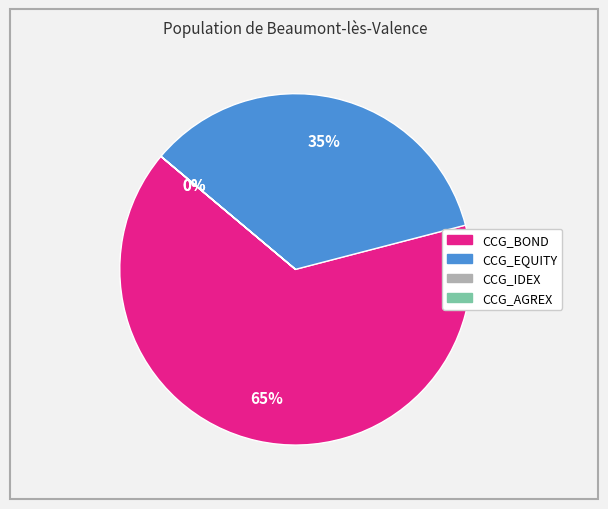

Between CCG_BOND and CCG_EQUITY, which is larger?

CCG_BOND